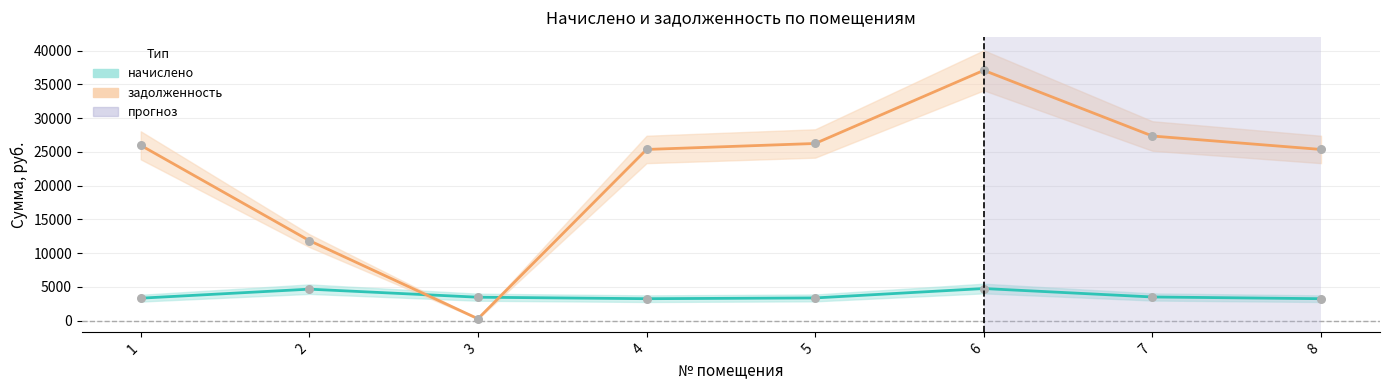

Which series has the largest total across all categories?

задолженность